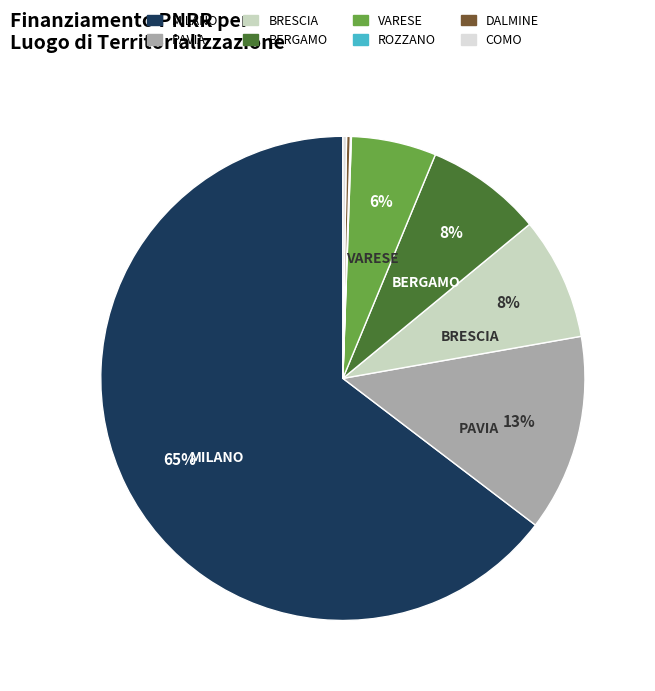

Do BRESCIA and PAVIA together represent more than half of the pie?

No